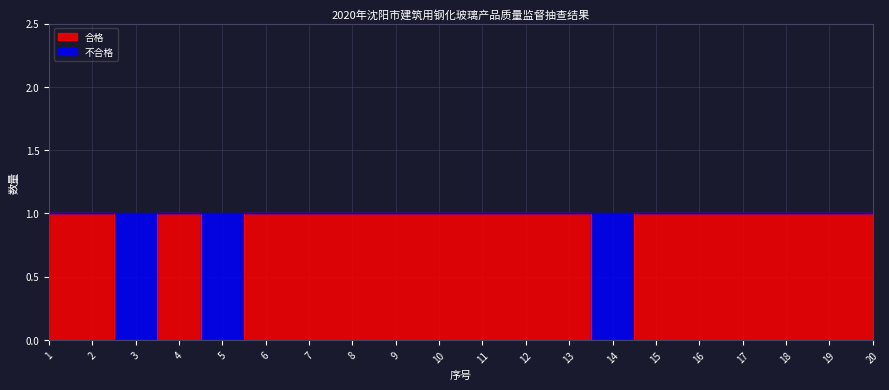

Does the chart display data point markers on the line(s)?

No